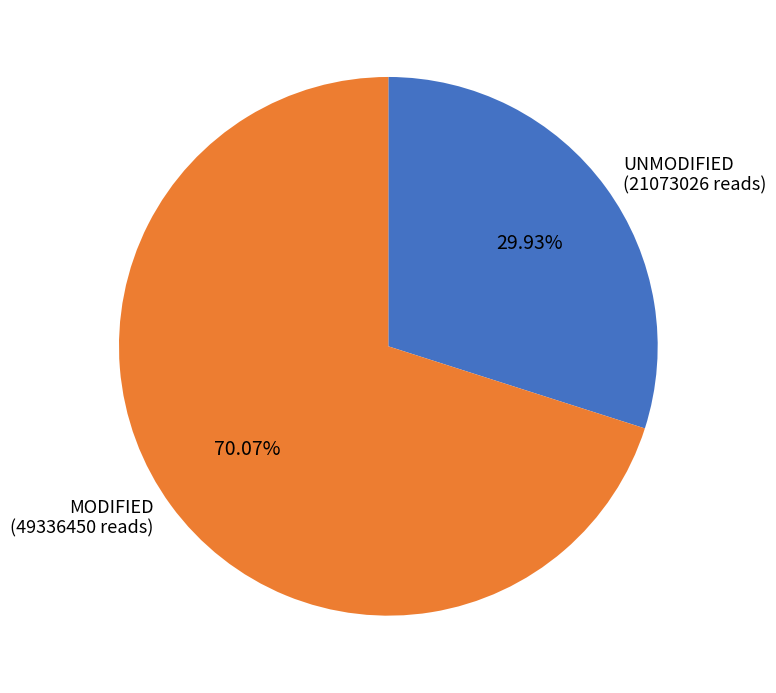

Is the sum of MODIFIED (49336450 reads) and UNMODIFIED (21073026 reads) greater than half?

Yes